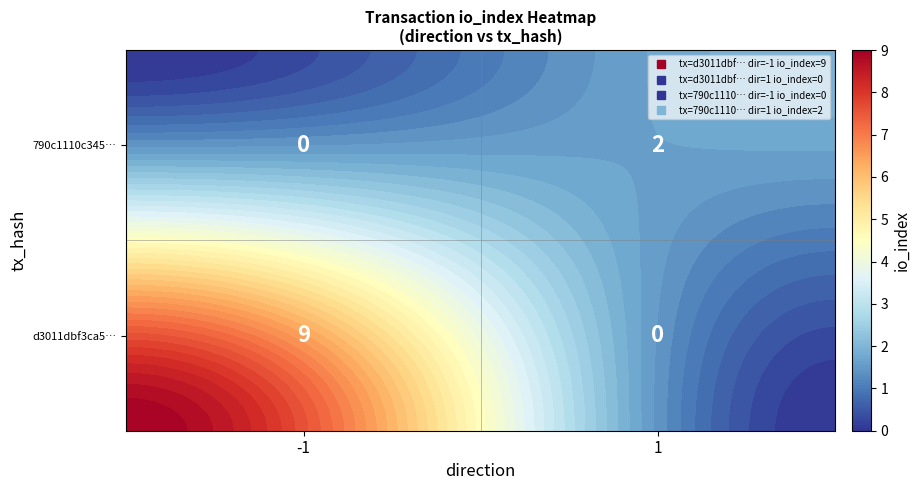

How many data points does each series have?

2